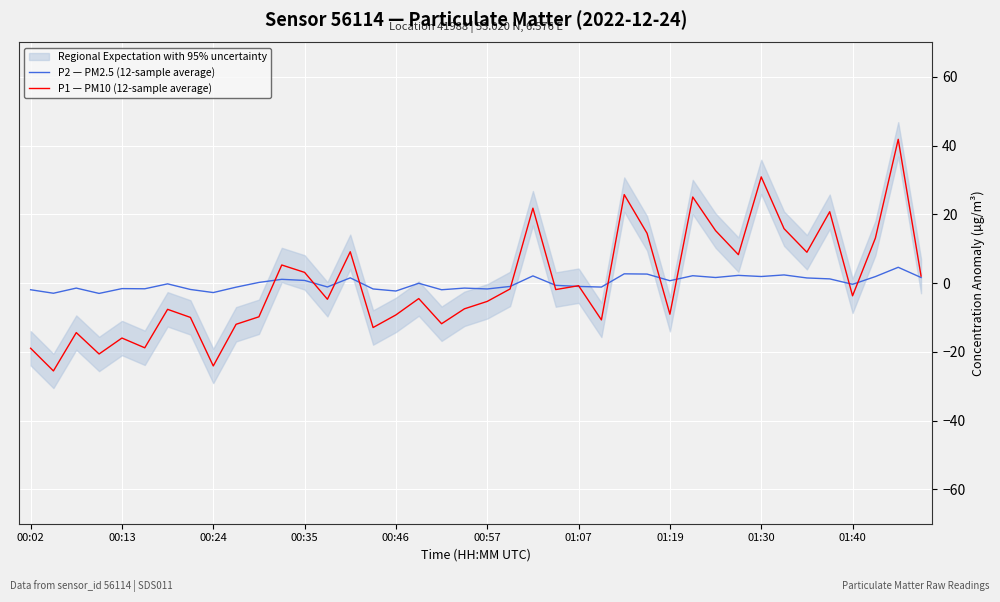

True or false: P1 — PM10 (12-sample average) and P2 — PM2.5 (12-sample average) intersect in this chart.

True